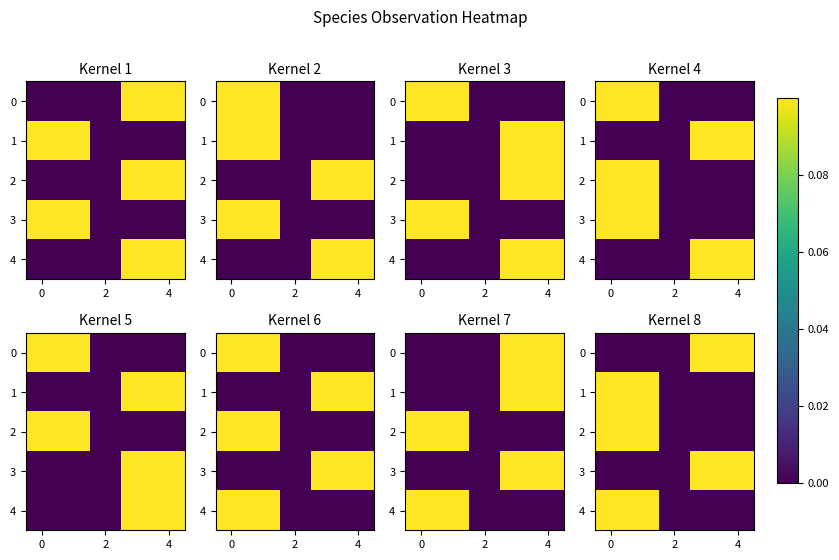

At how many categories does at least one series exceed 0?

4